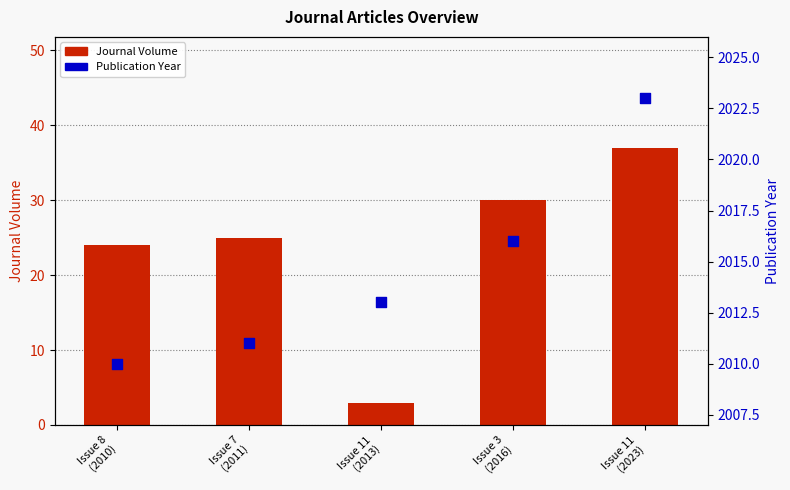

At how many categories does at least one series exceed 402?

5